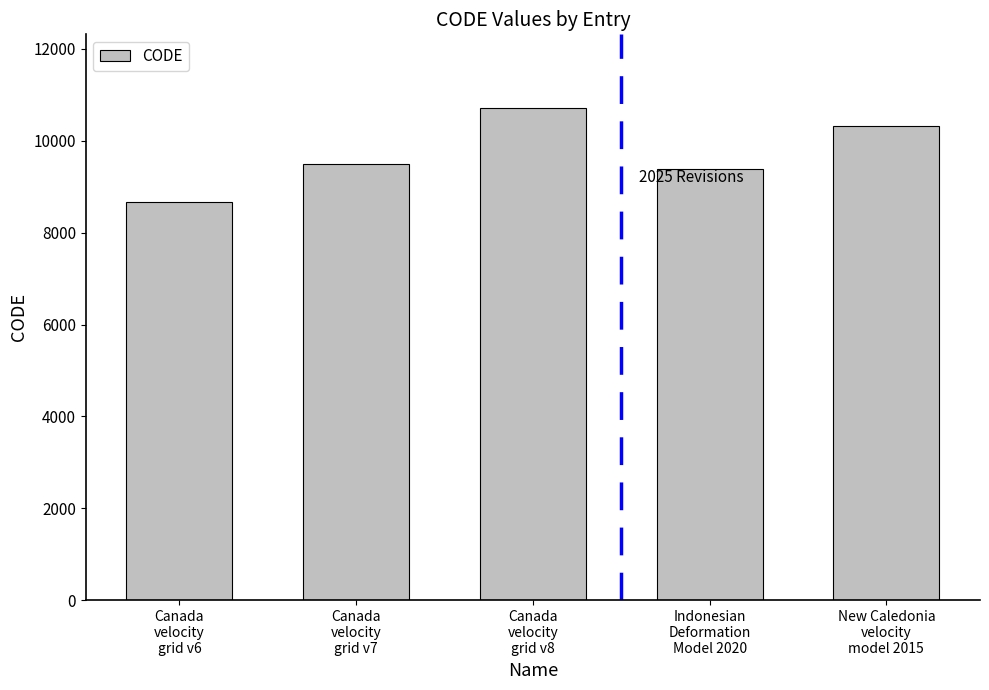

What is the sum of the values at Canada
velocity
grid v8 and Canada
velocity
grid v6?

19383